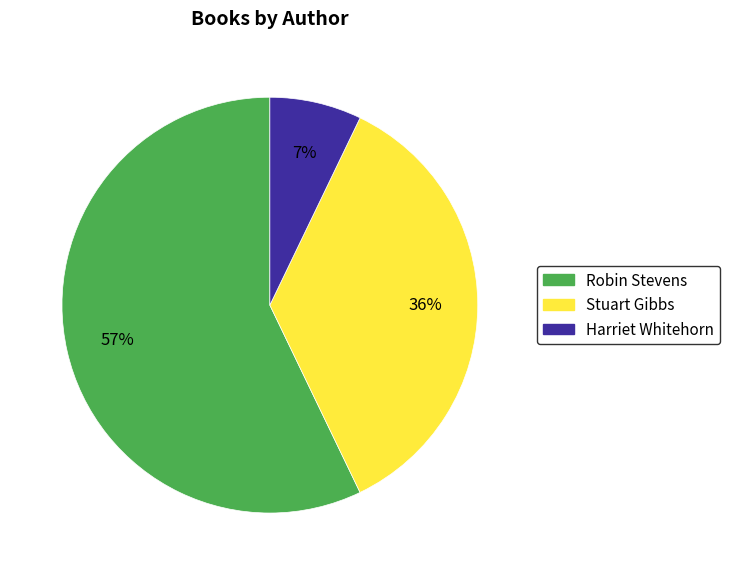

Combined, do Stuart Gibbs and Harriet Whitehorn account for over 50%?

No